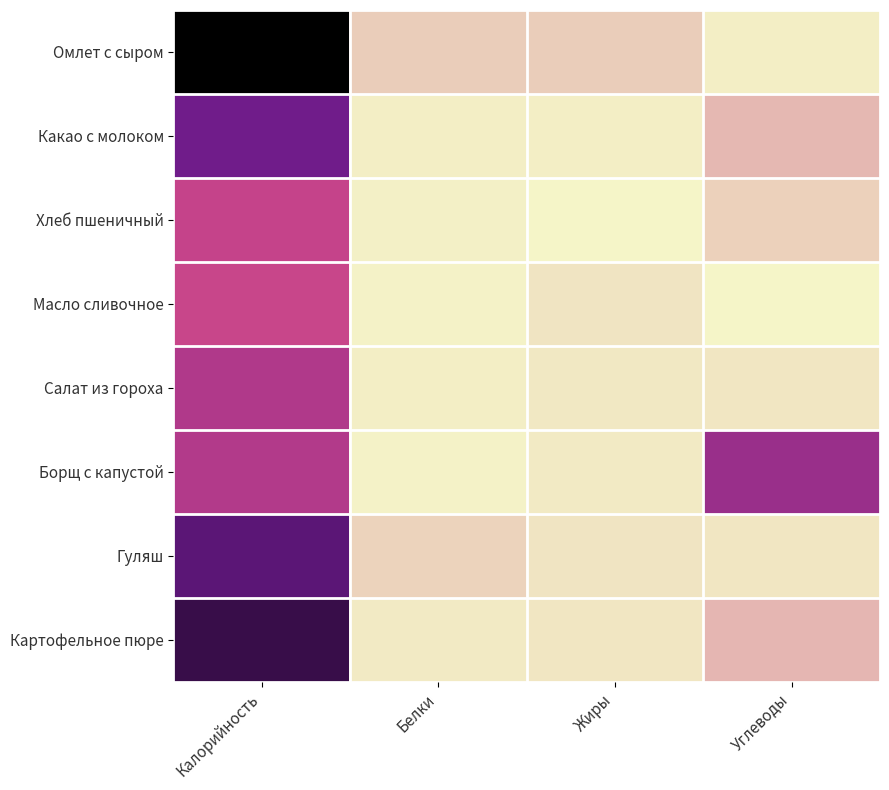

How many distinct data groups are displayed?

8